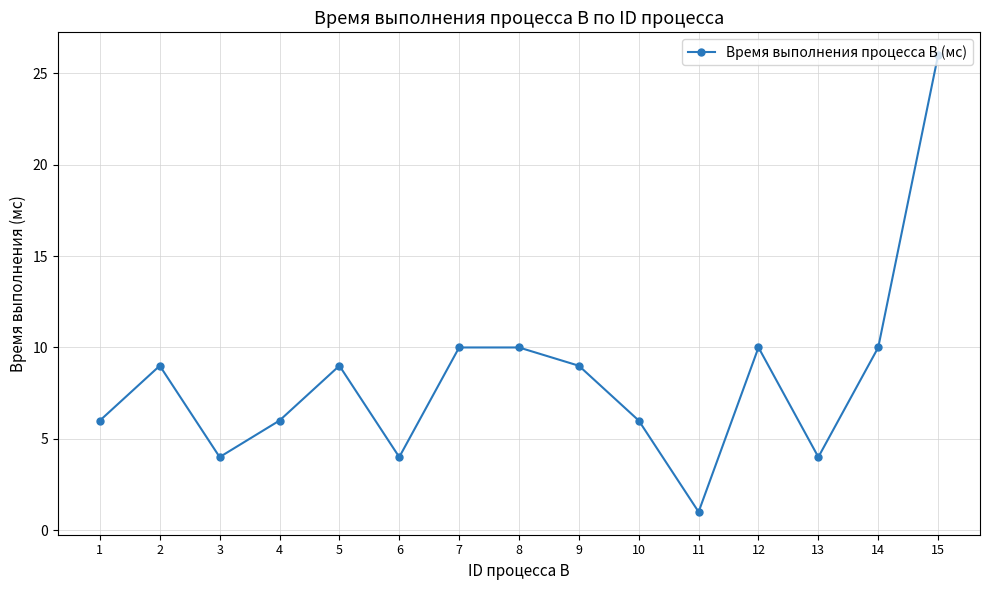

Which label corresponds to the largest value in the chart?

15